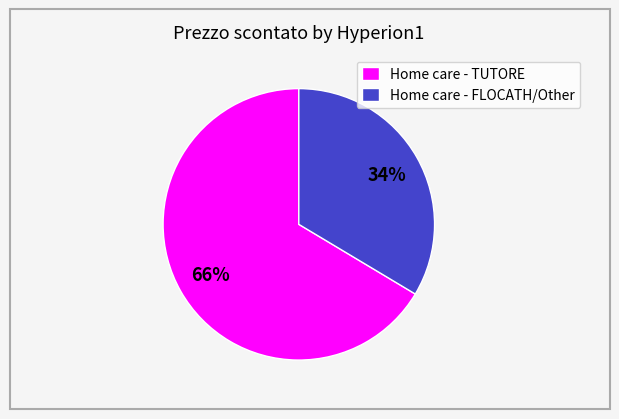

True or false: Home care - TUTORE accounts for 79% of the total.

False